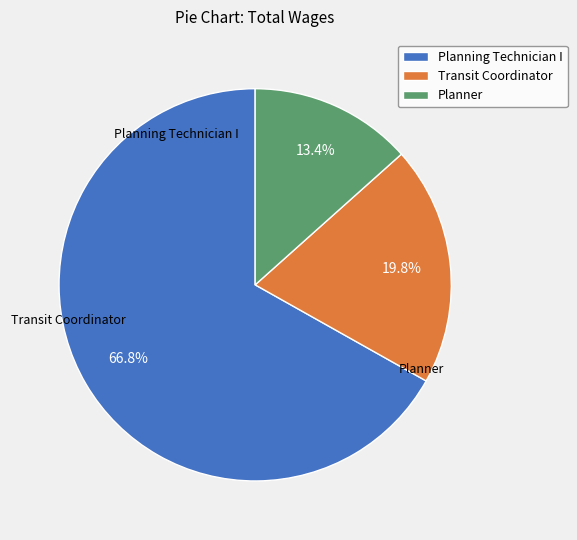

Rank the categories by value from lowest to highest.

Planner, Transit Coordinator, Planning Technician I